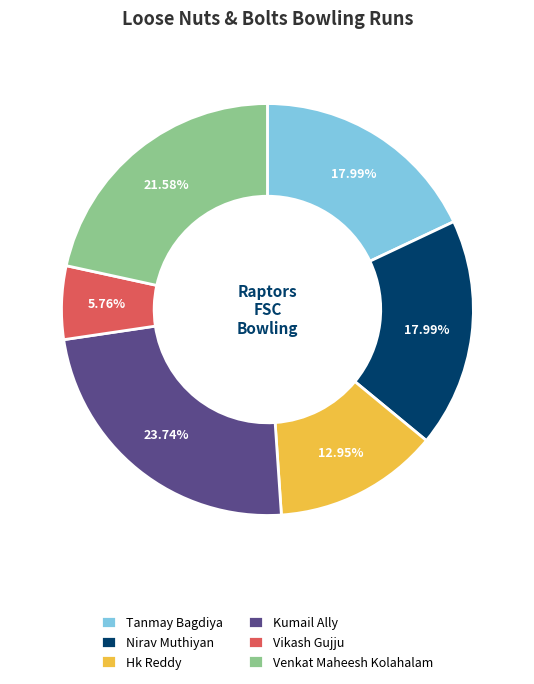

Is there a majority slice in this chart?

No